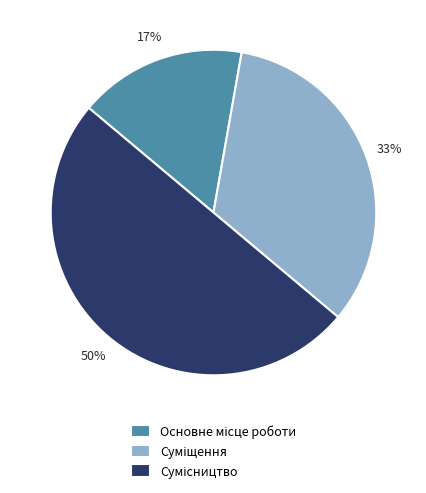

To the nearest percent, what is the difference between the largest and smallest slice percentages?

33%